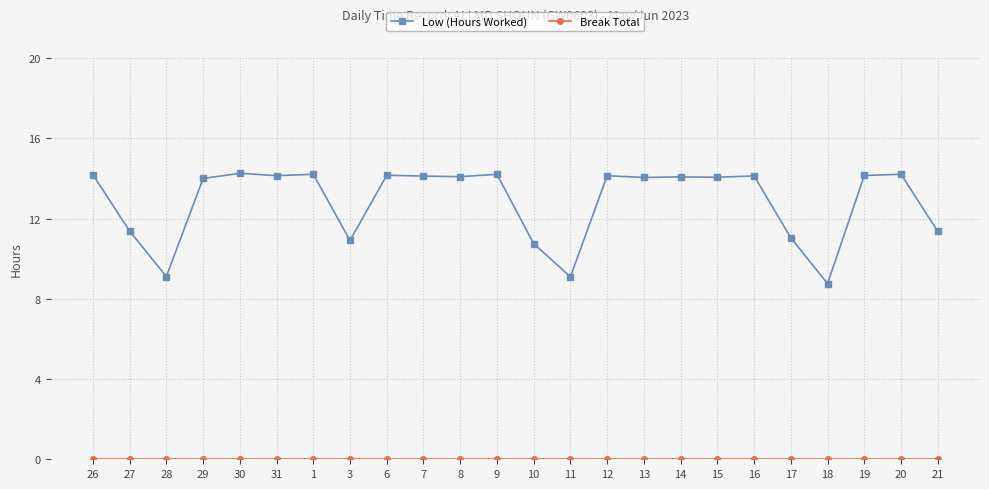

True or false: Low (Hours Worked) has a value of 14.1 at 14.

True